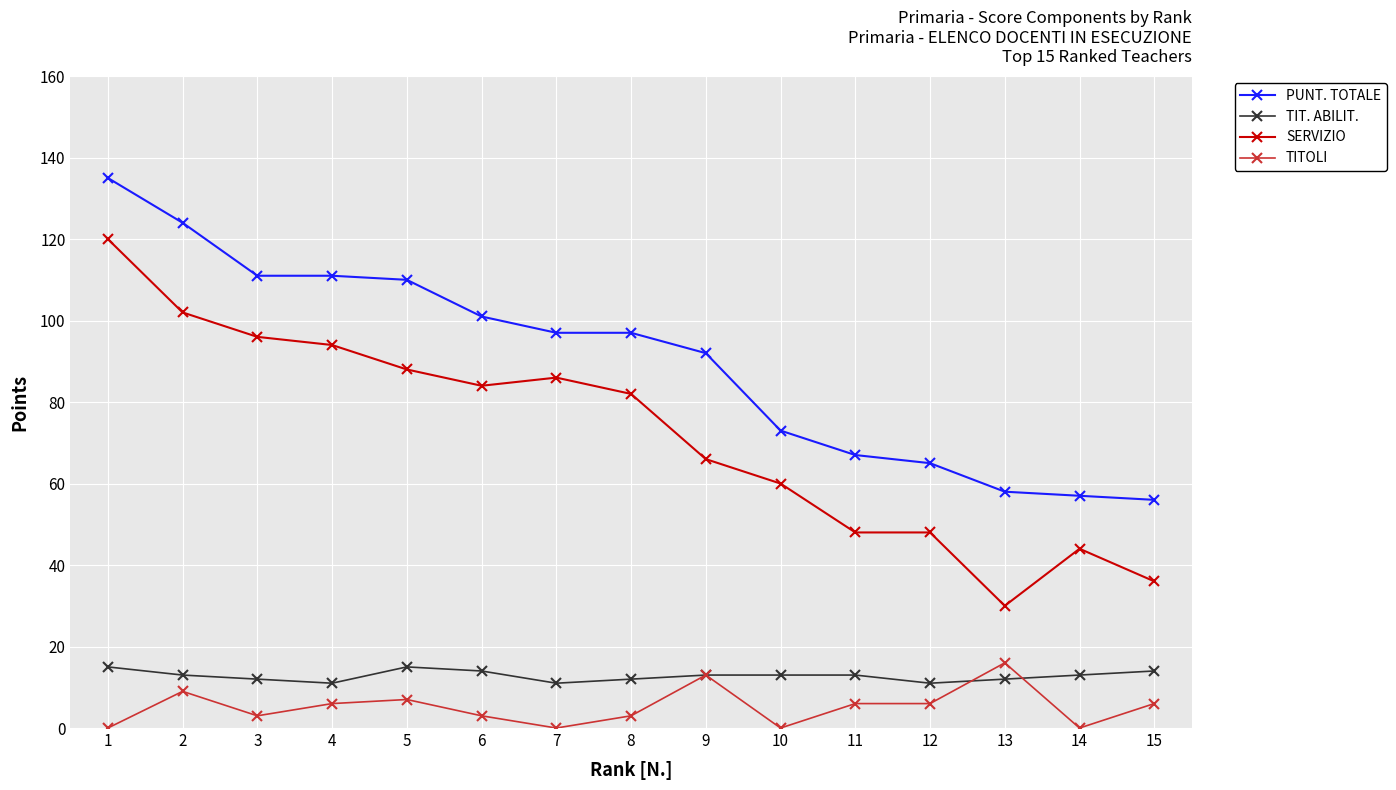

Reading left to right, transcribe all the data shown in this chart.

PUNT. TOTALE: 1=135	2=124	3=111	4=111	5=110	6=101	7=97	8=97	9=92	10=73	11=67	12=65	13=58	14=57	15=56
TIT. ABILIT.: 1=15	2=13	3=12	4=11	5=15	6=14	7=11	8=12	9=13	10=13	11=13	12=11	13=12	14=13	15=14
SERVIZIO: 1=120	2=102	3=96	4=94	5=88	6=84	7=86	8=82	9=66	10=60	11=48	12=48	13=30	14=44	15=36
TITOLI: 1=0	2=9	3=3	4=6	5=7	6=3	7=0	8=3	9=13	10=0	11=6	12=6	13=16	14=0	15=6